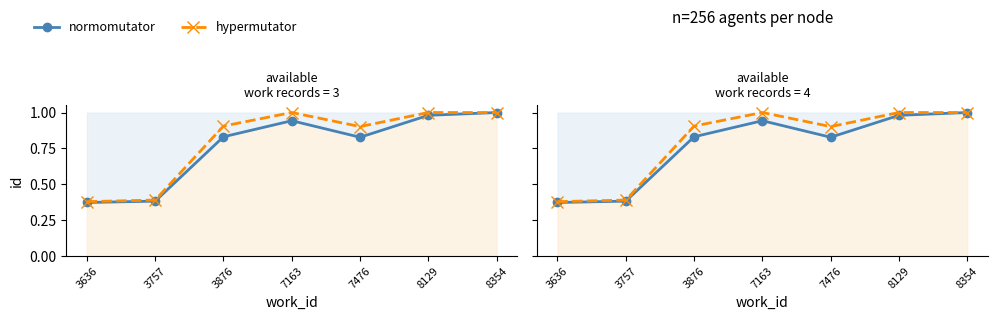

What is the maximum value for hypermutator?

1.0